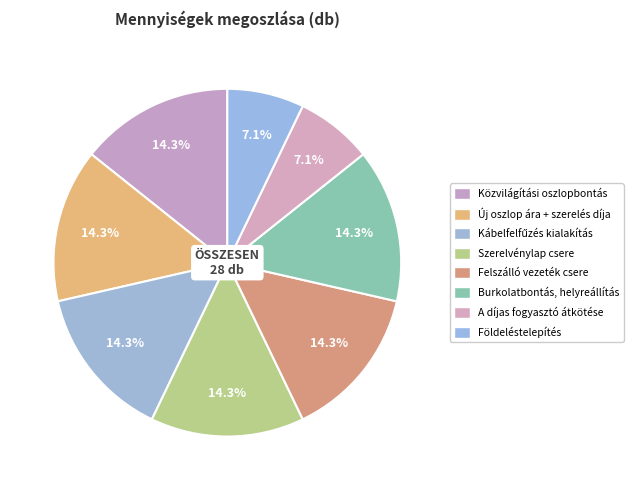

How many segments does this pie chart have?

8